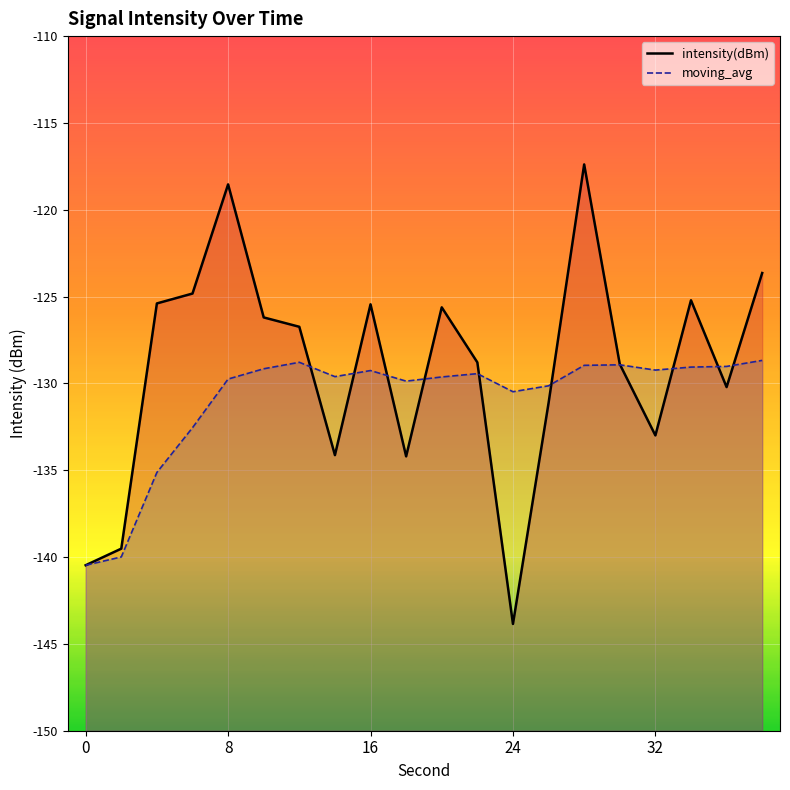

What is the maximum value shown in the chart?

-117.4